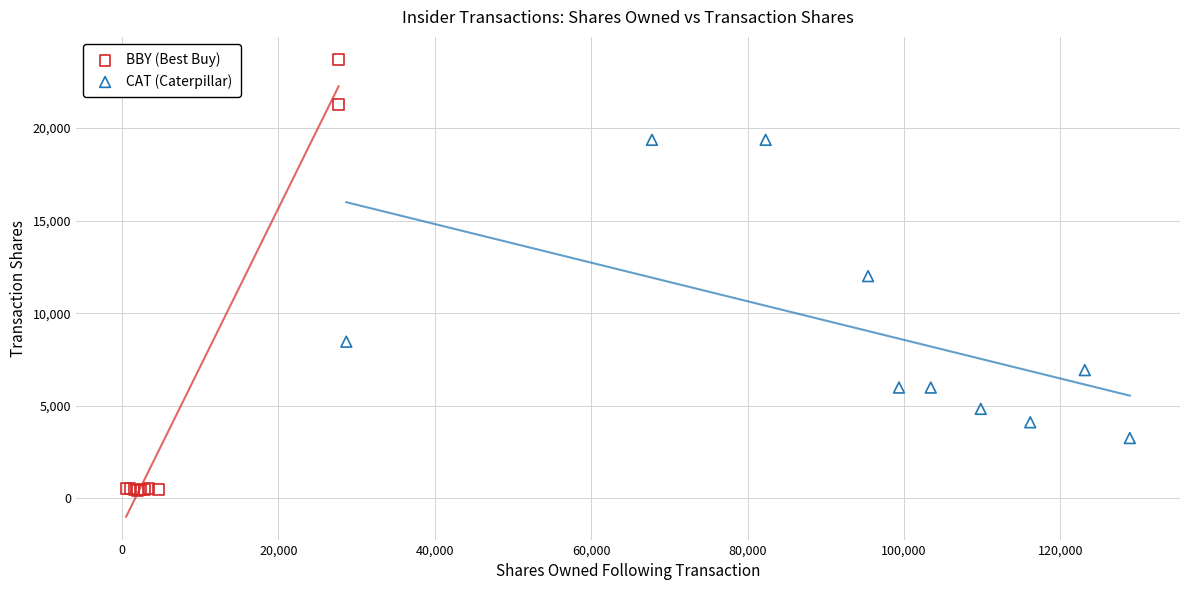

Which series contains the highest Y value?

BBY (Best Buy)